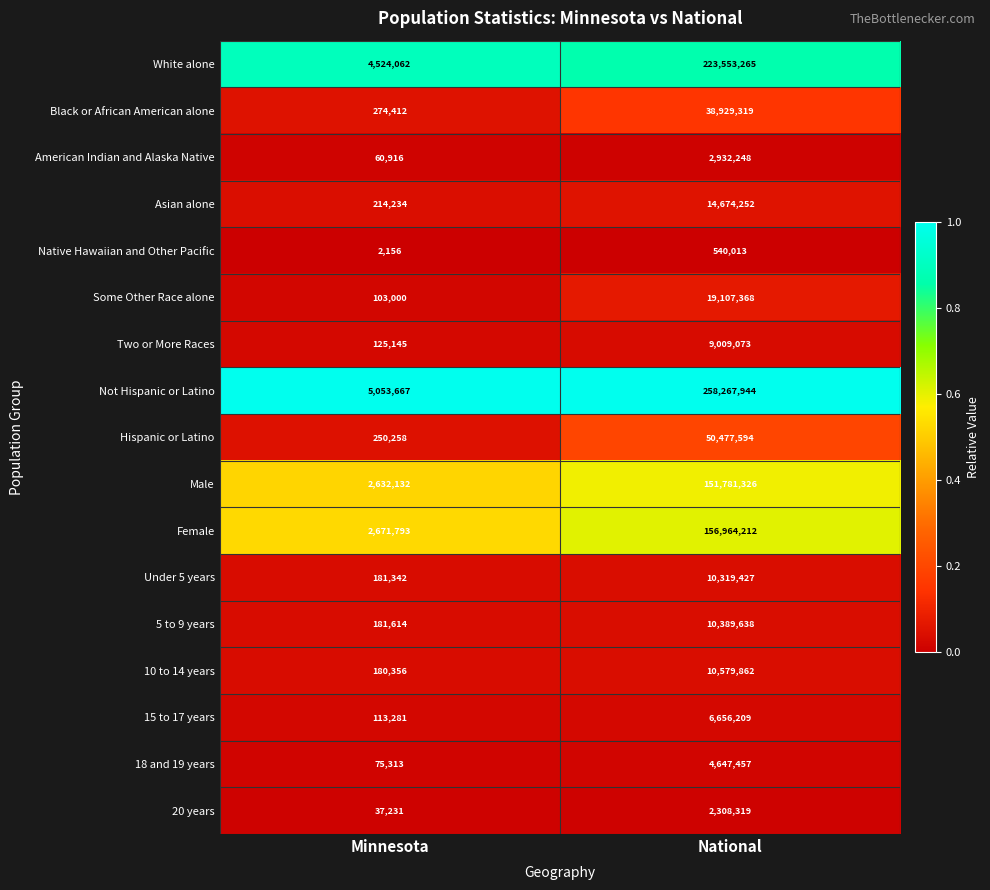

What is the approximate value of Under 5 years at Minnesota, to the nearest 50?

181350